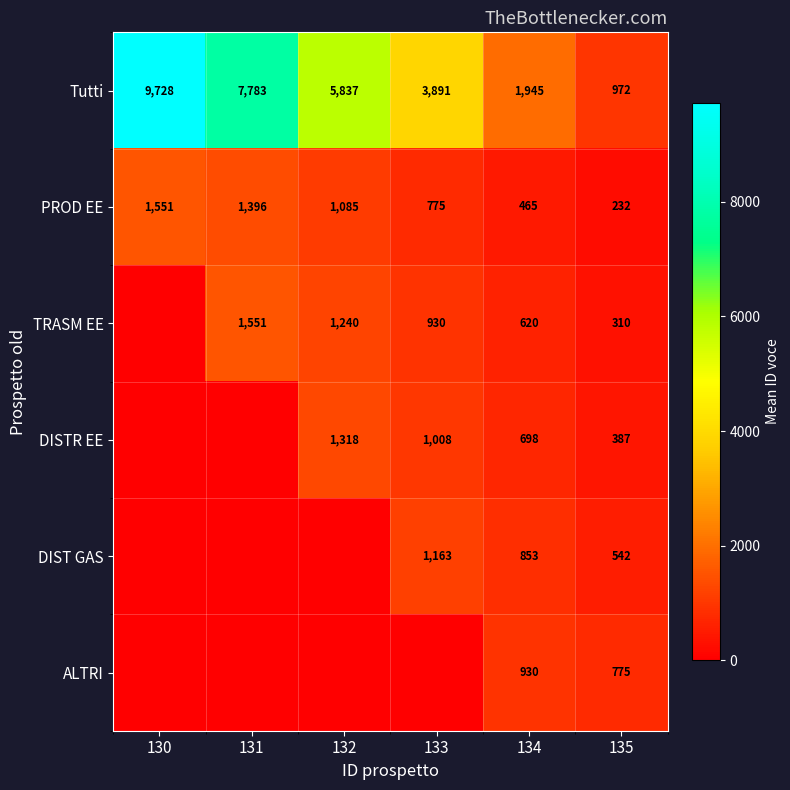

Is it true that PROD EE equals 384 at 132?

False